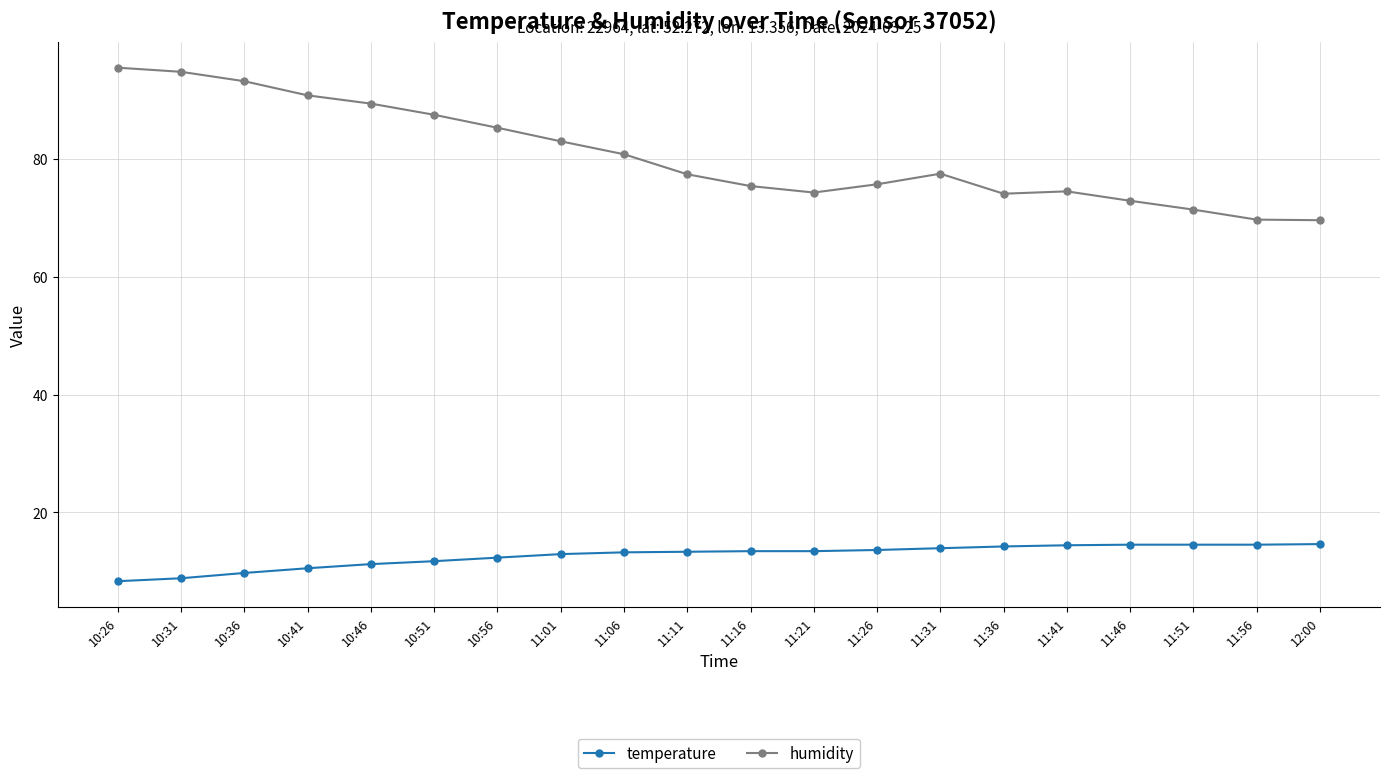

The value of temperature at 11:16 is 13.4. True or false?

True